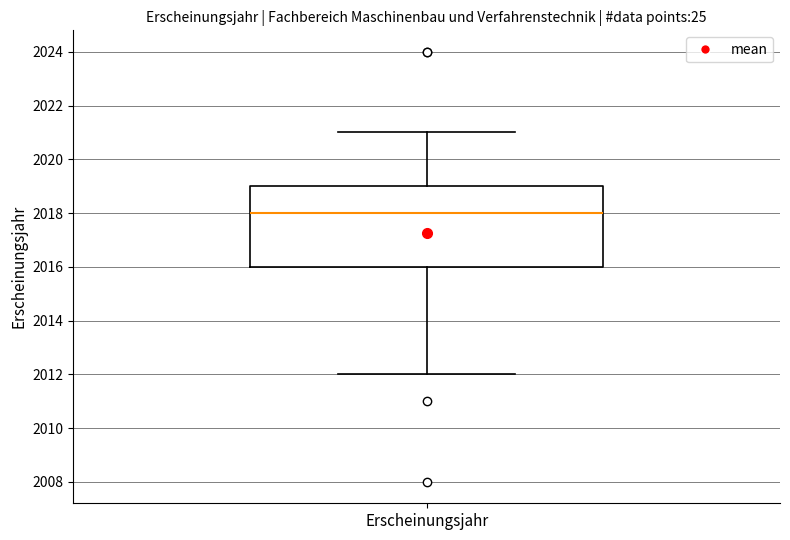

Read this box plot against the y-axis: the position of the median line, the range covered by the box, and the ends of both whiskers. The values are not printed on the chart, so give them approximately, as read against the axis.

median 2018, box 2016 to 2019, whiskers 2012 to 2021